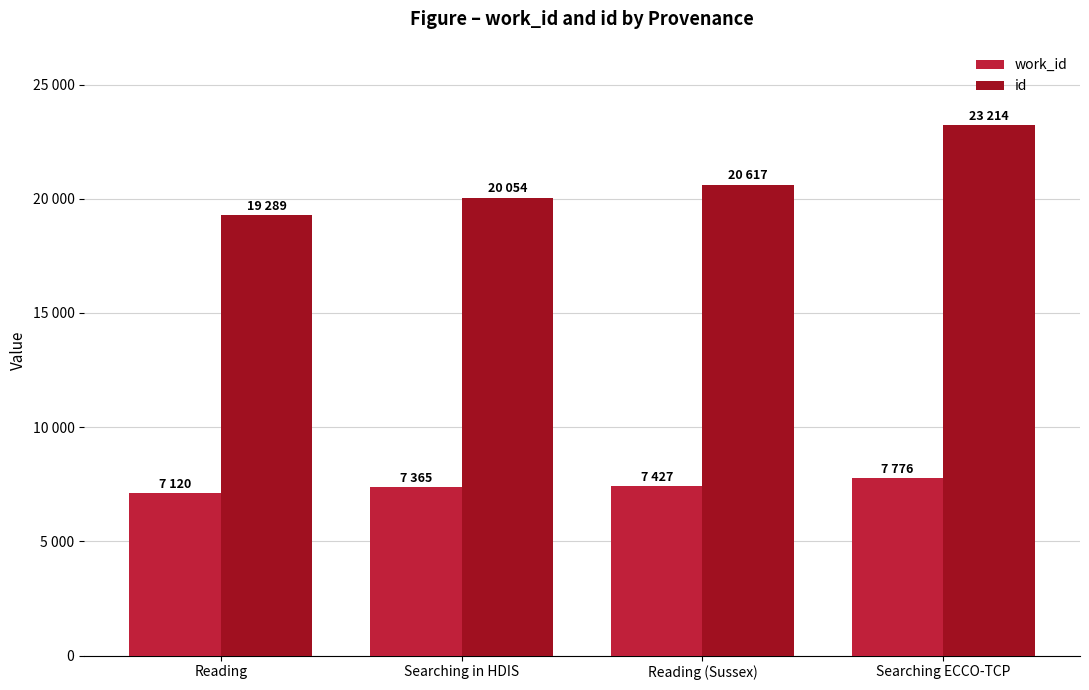

Does the chart contain any negative values?

No